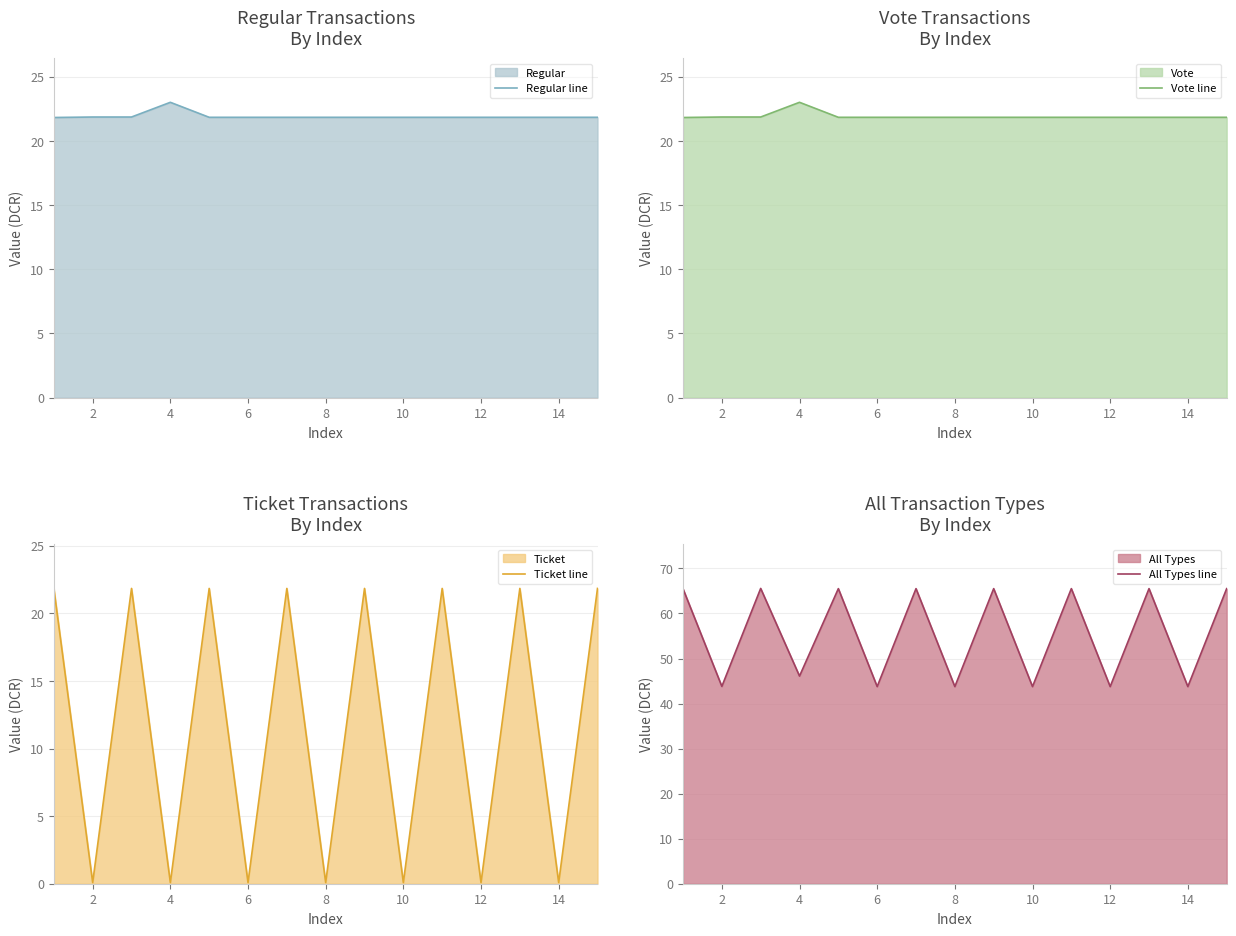

At which category does the chart reach its minimum across all series?

2